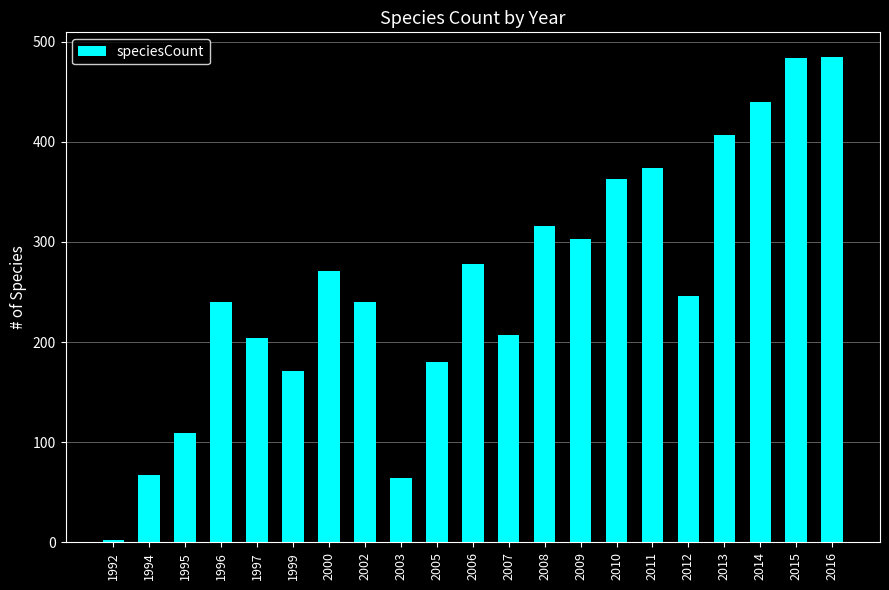

What is the value of the 16th bar from the left?

374